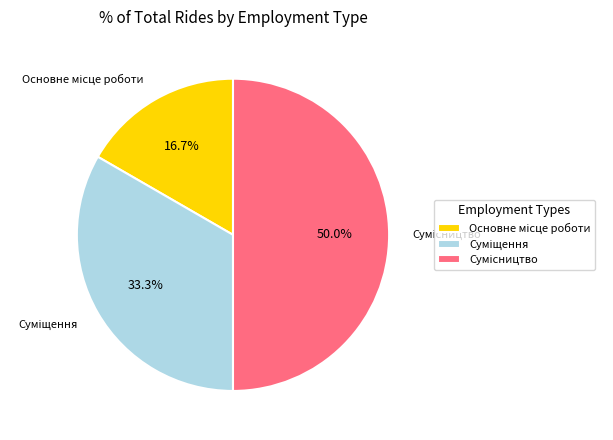

How many segments does this pie chart have?

3